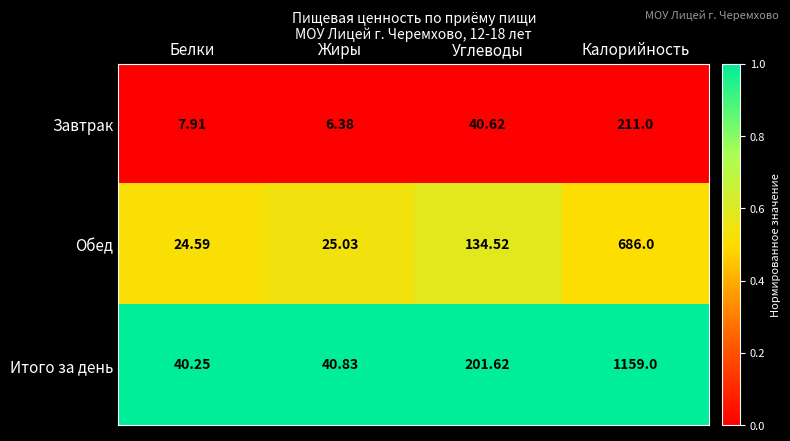

Which series has the largest total across all categories?

Итого за день